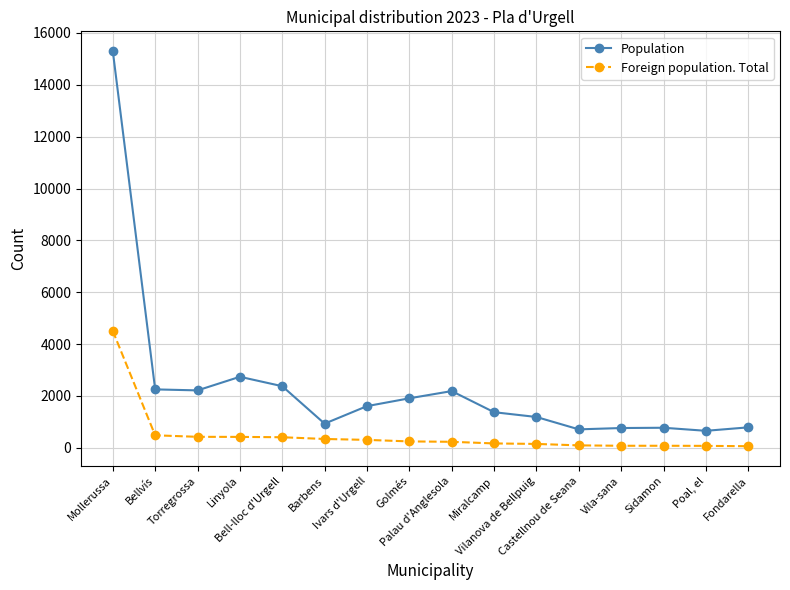

How many data points in Foreign population. Total are less than 244?

8